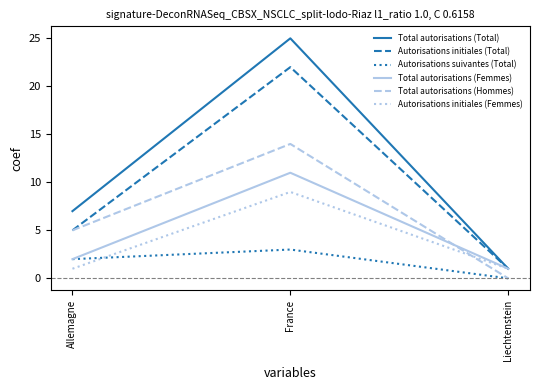

Is this an area chart (filled region under the line)?

No